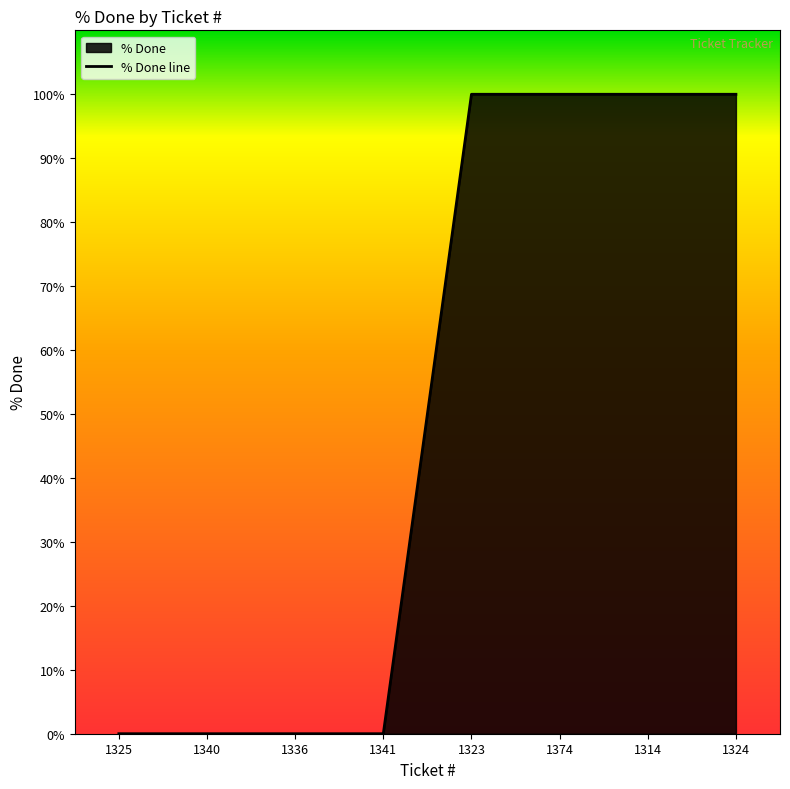

Rank the categories by value from highest to lowest.

1323, 1374, 1314, 1324, 1325, 1340, 1336, 1341